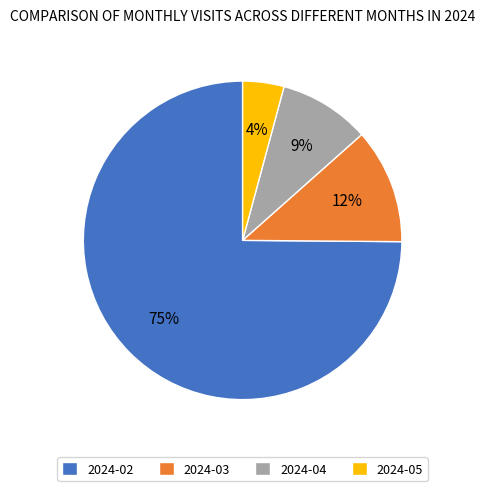

To the nearest percent, what is the average slice percentage?

25%